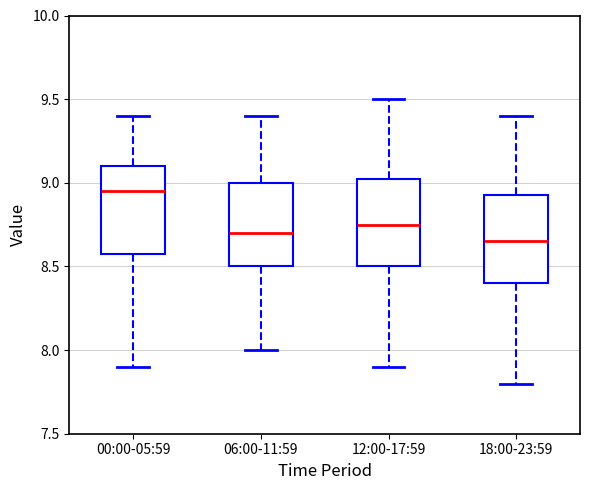

Reading left to right, read every box against the y-axis: the position of its median line, the range the box covers, and the ends of its whiskers. The values are not printed on the chart, so give them approximately, as read against the axis.

00:00-05:59: median 8.95, box 8.60 to 9.10, whiskers 7.90 to 9.40
06:00-11:59: median 8.70, box 8.50 to 9.00, whiskers 8.00 to 9.40
12:00-17:59: median 8.75, box 8.50 to 9.05, whiskers 7.90 to 9.50
18:00-23:59: median 8.65, box 8.40 to 8.95, whiskers 7.80 to 9.40